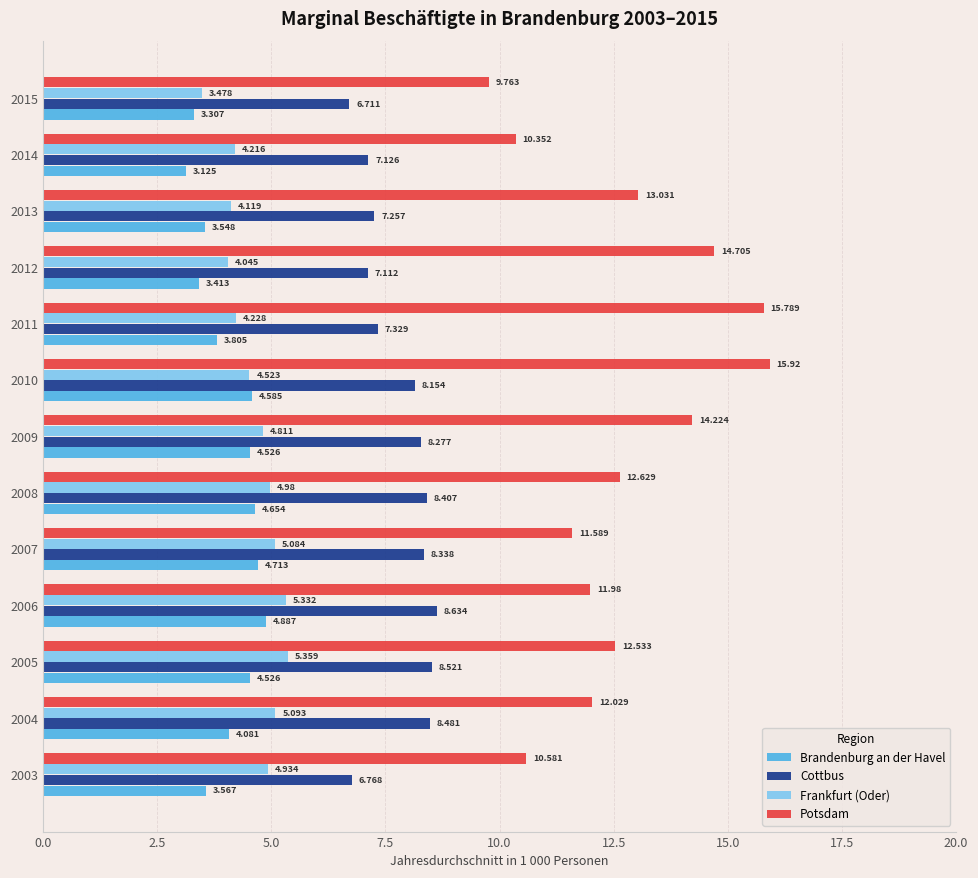

Rank the series by their maximum value, from highest to lowest.

Potsdam, Cottbus, Frankfurt (Oder), Brandenburg an der Havel